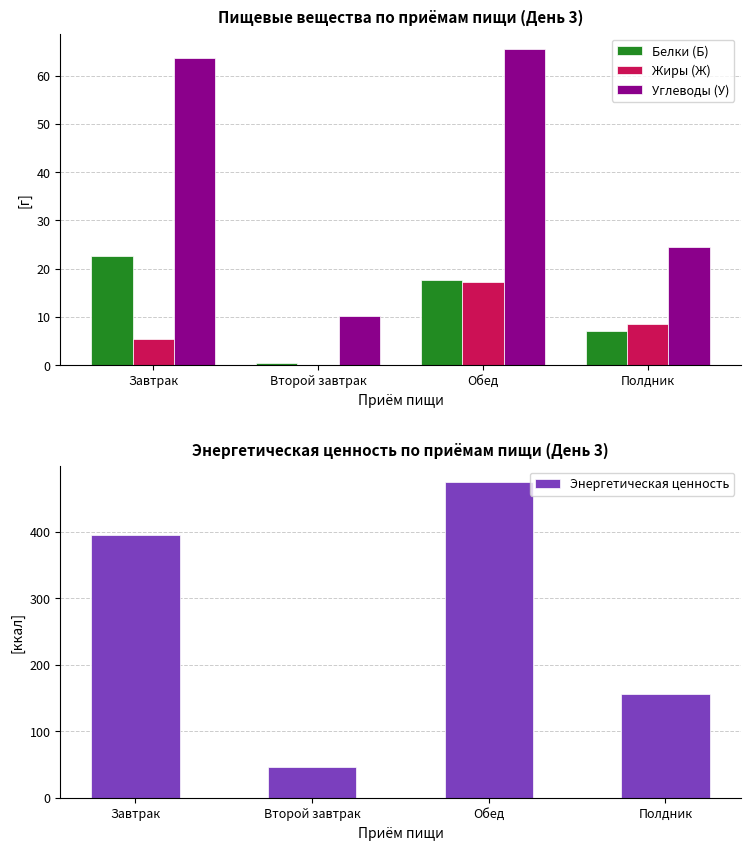

Rank the series by their maximum value, from lowest to highest.

Жиры (Ж), Белки (Б), Углеводы (У), Энергетическая ценность